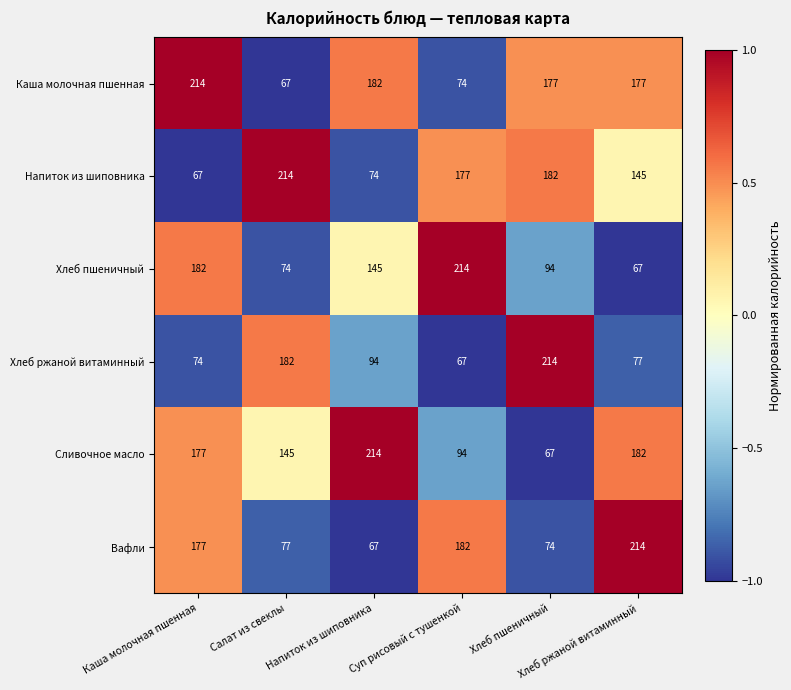

At how many categories does at least one series exceed 88?

6